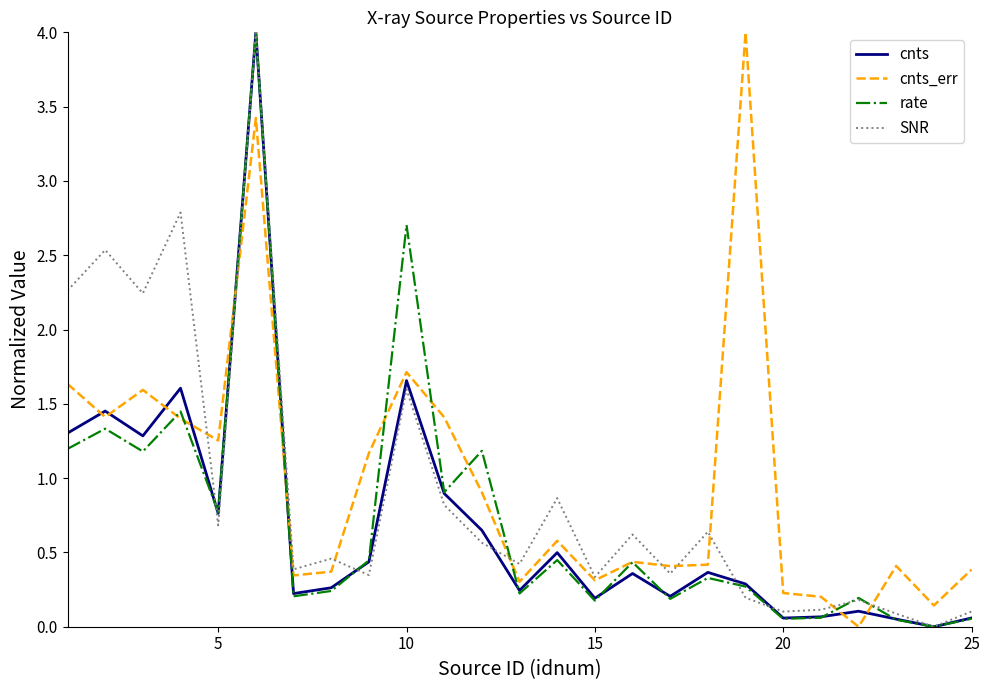

True or false: cnts and cnts_err cross at least once.

True